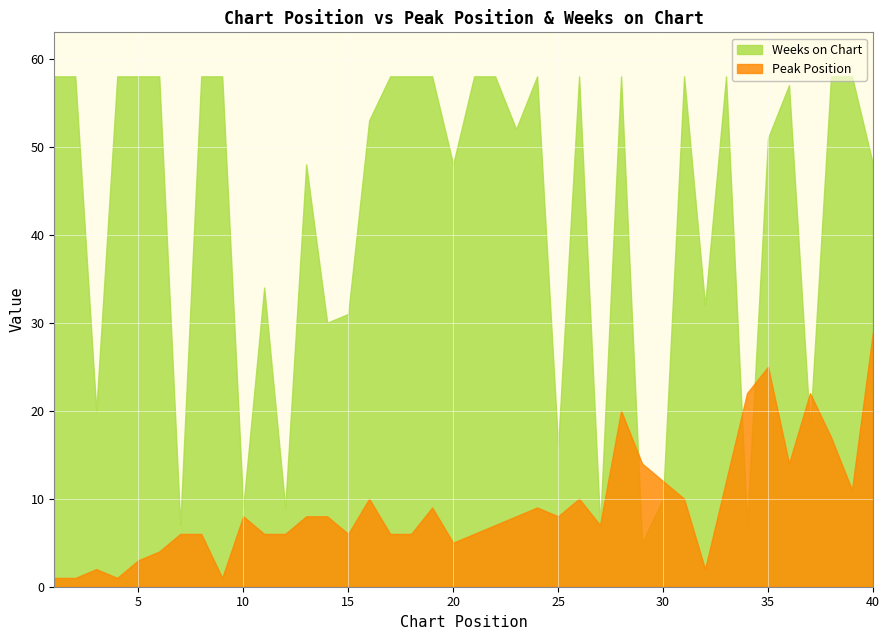

Count the number of data series in this chart.

2